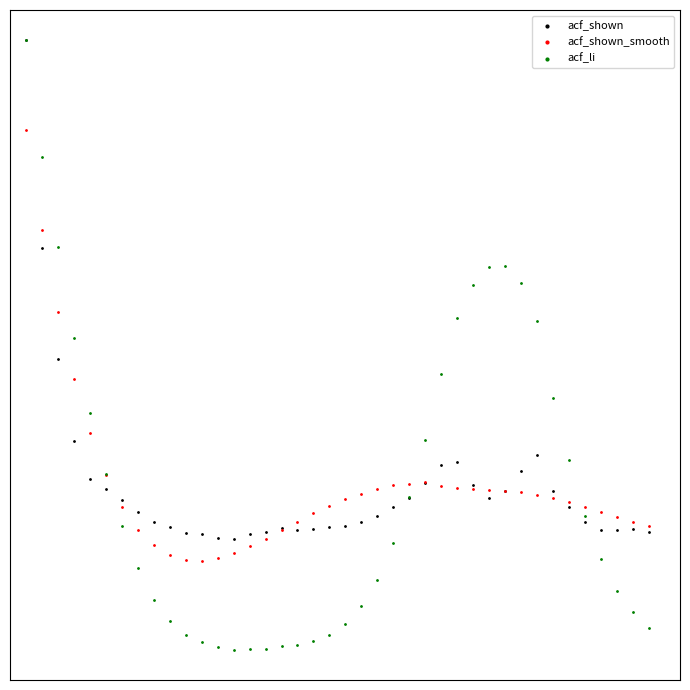

What are all the series names shown in the legend?

acf_shown, acf_shown_smooth, acf_li